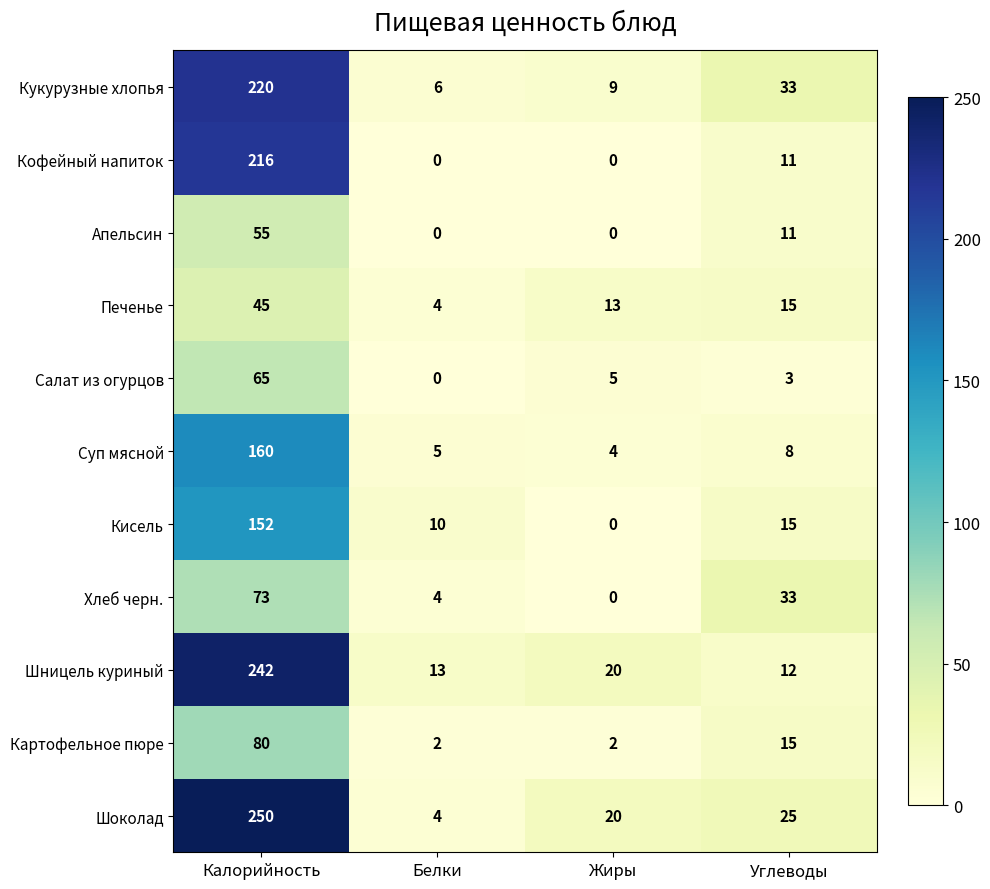

Which series has the largest range (max minus min)?

Шоколад